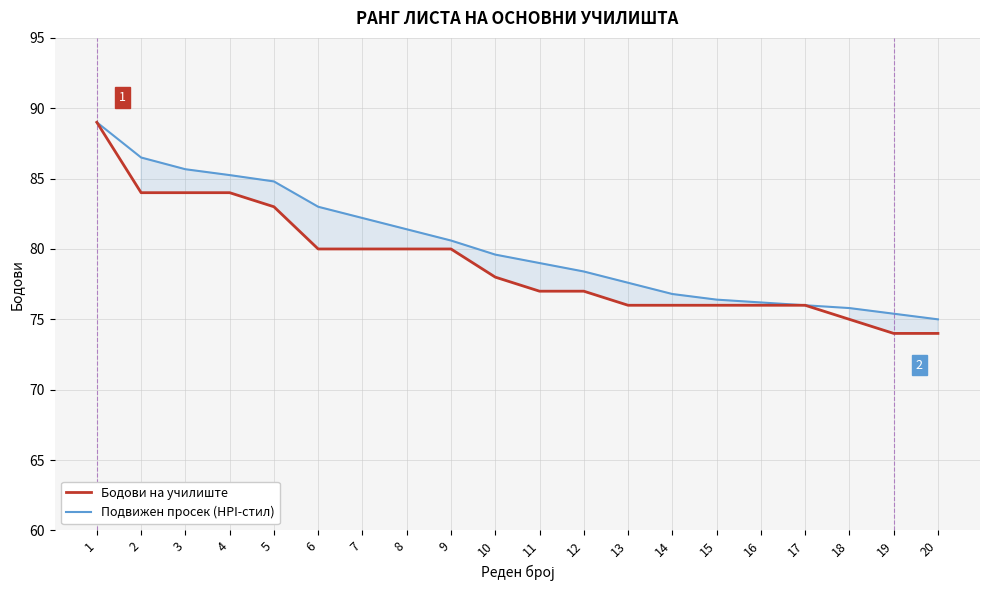

What is the sum of all Подвижен просек (HPI-стил) values?

1604.6